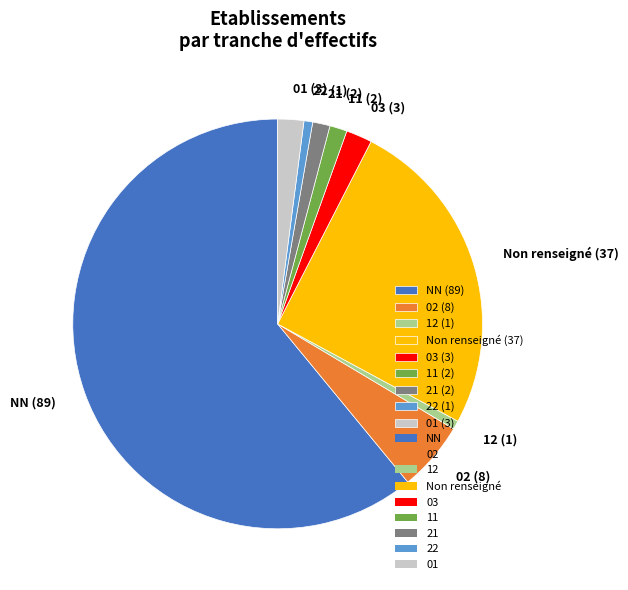

True or false: 01 (3) accounts for 2% of the total.

True